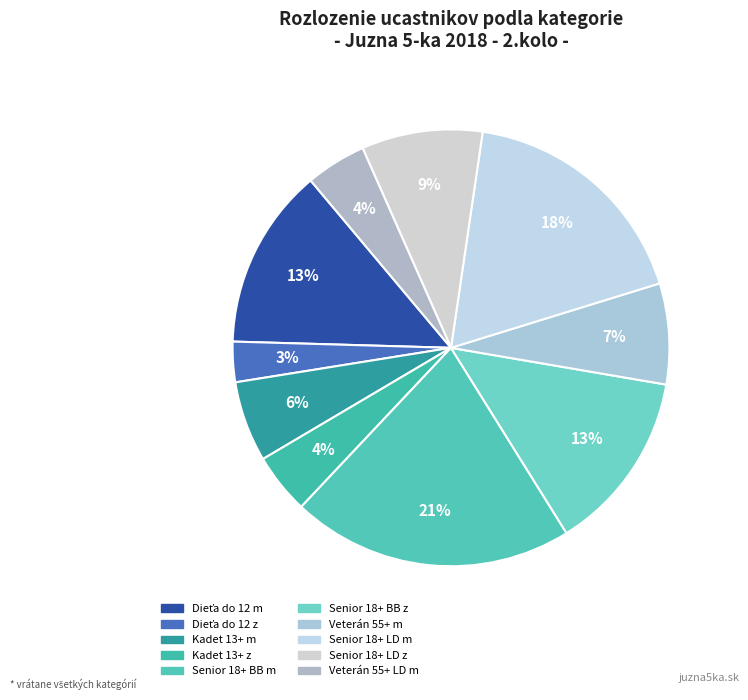

Count the number of slices in the pie.

10